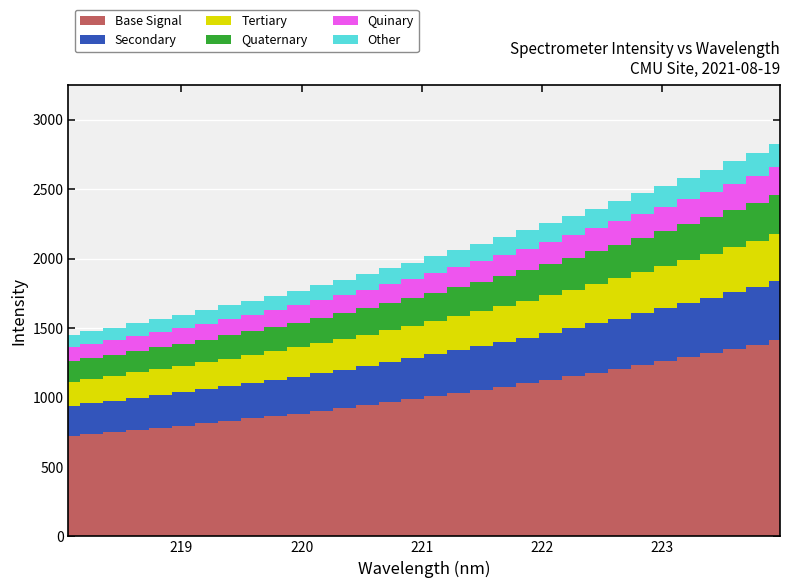

Reading left to right, extract all data points from this chart.

218.0596=1448.1	218.2508=1475.6	218.442=1503.2	218.6332=1535.1	218.8244=1564.4	219.0156=1595.7	219.2067=1629.7	219.3979=1663.2	219.589=1697.9	219.7801=1733.4	219.9712=1769.0	220.1623=1807.9	220.3533=1848.1	220.5444=1888.2	220.7354=1930.0	220.9264=1972.2	221.1174=2018.3	221.3083=2063.5	221.4993=2108.4	221.6902=2153.5	221.8812=2203.5	222.0721=2255.2	222.263=2306.1	222.4538=2360.2	222.6447=2413.6	222.8355=2470.3	223.0264=2525.6	223.2172=2582.5	223.408=2641.3	223.5987=2702.8	223.7895=2763.4	223.9802=2827.4